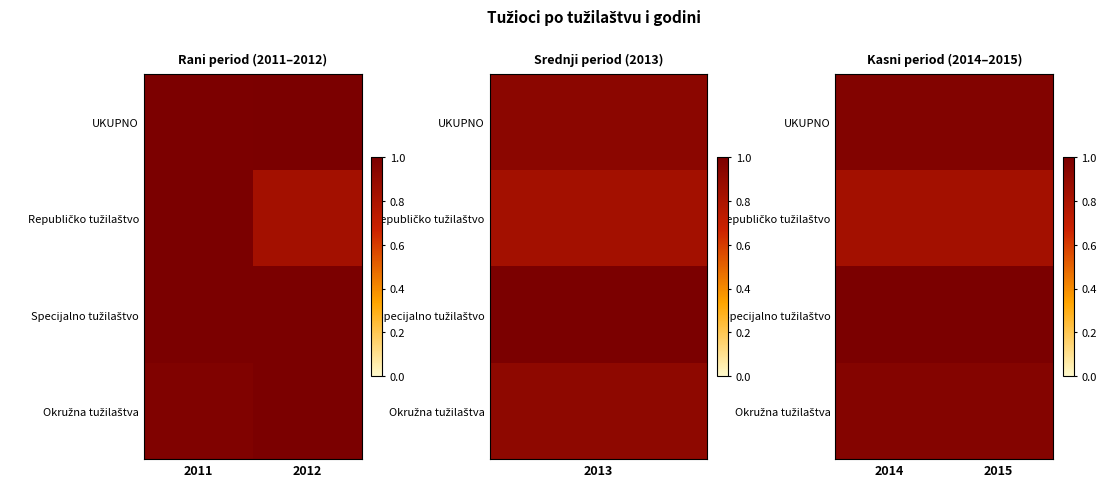

What is the difference between the highest and lowest values at 2015?

0.2